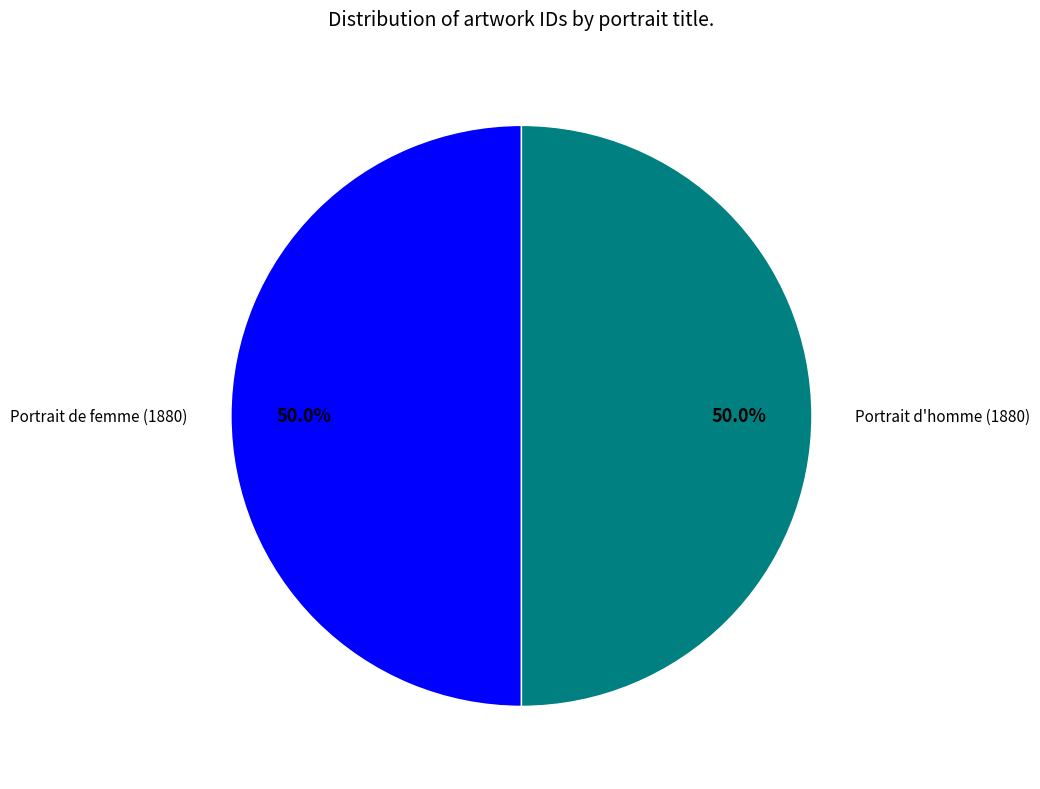

What is the ratio of the value at Portrait d'homme (1880) to the value at Portrait de femme (1880)?

1.0